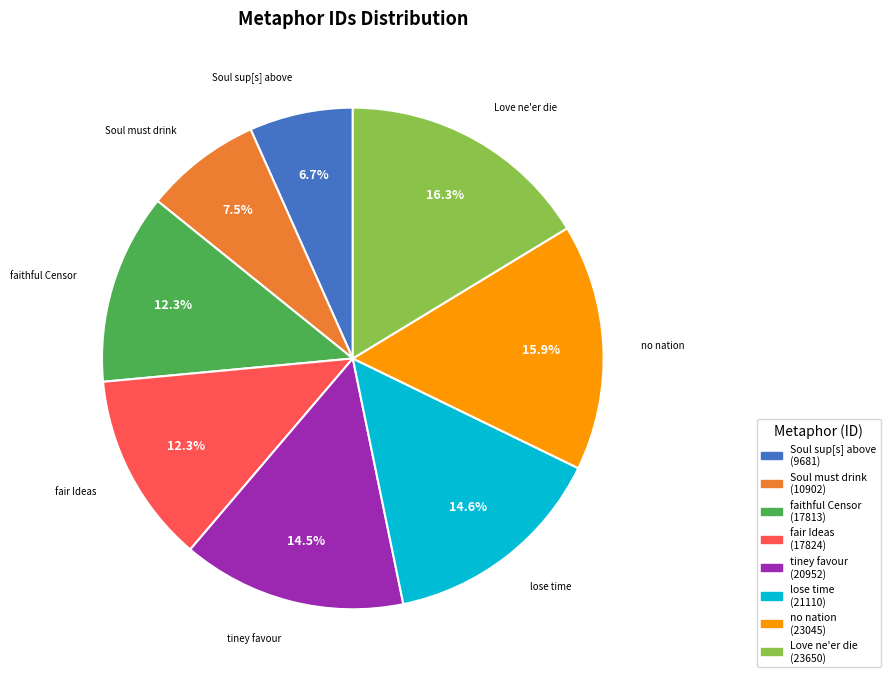

Does any single category account for the majority?

No